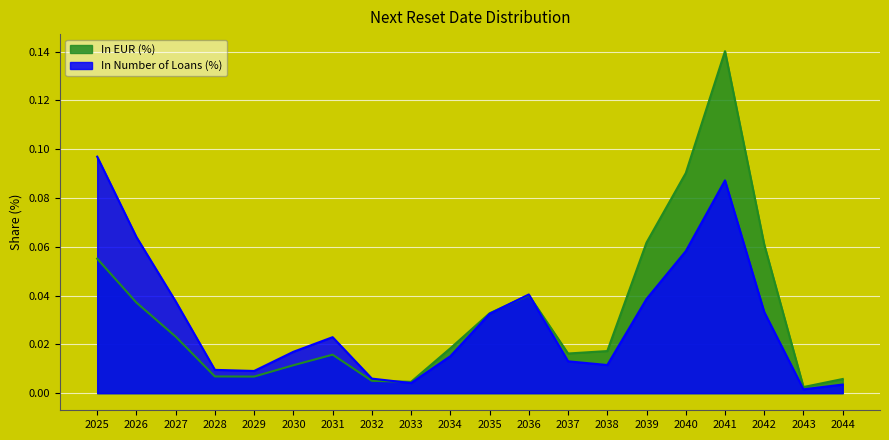

Where is In EUR (%) nearest to the value 0?

2043